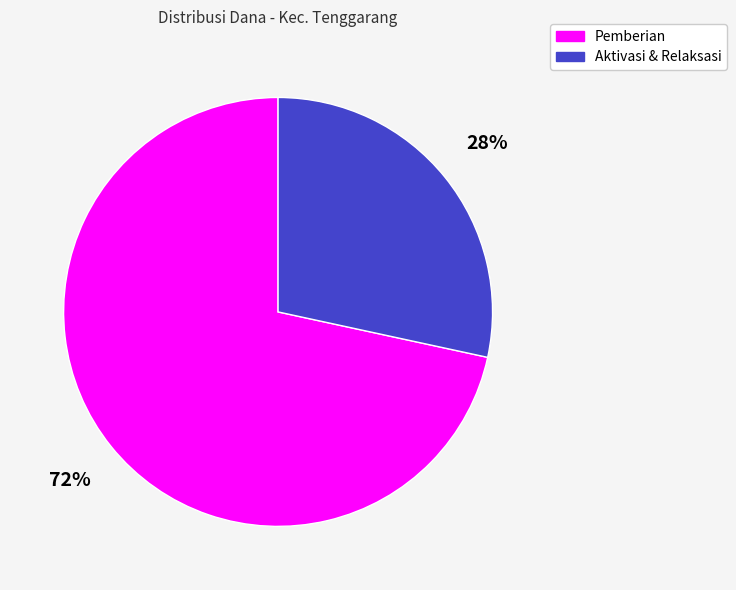

To the nearest percent, what is the average slice percentage?

50%